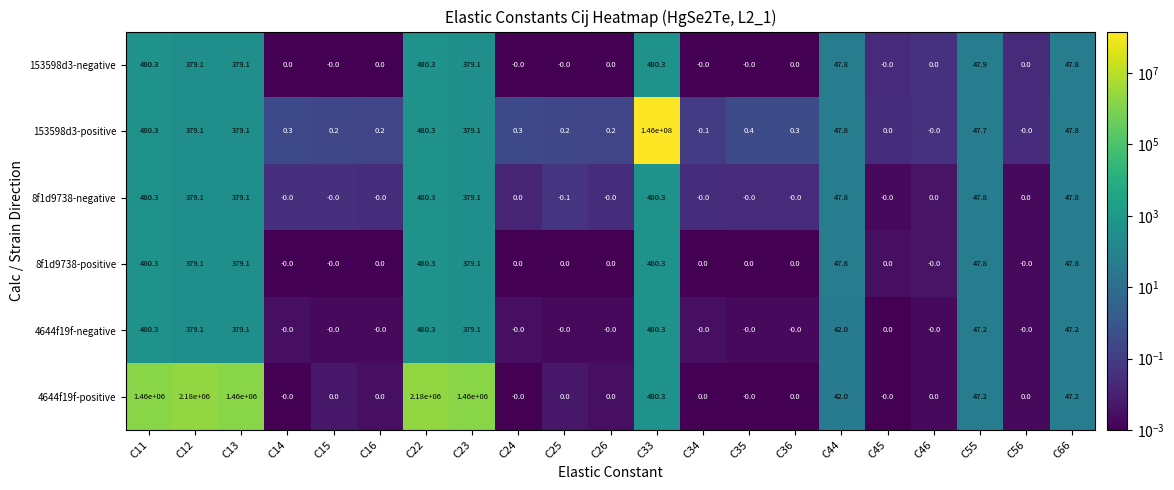

Between C15 and C23, which series saw the biggest shift?

4644f19f-positive